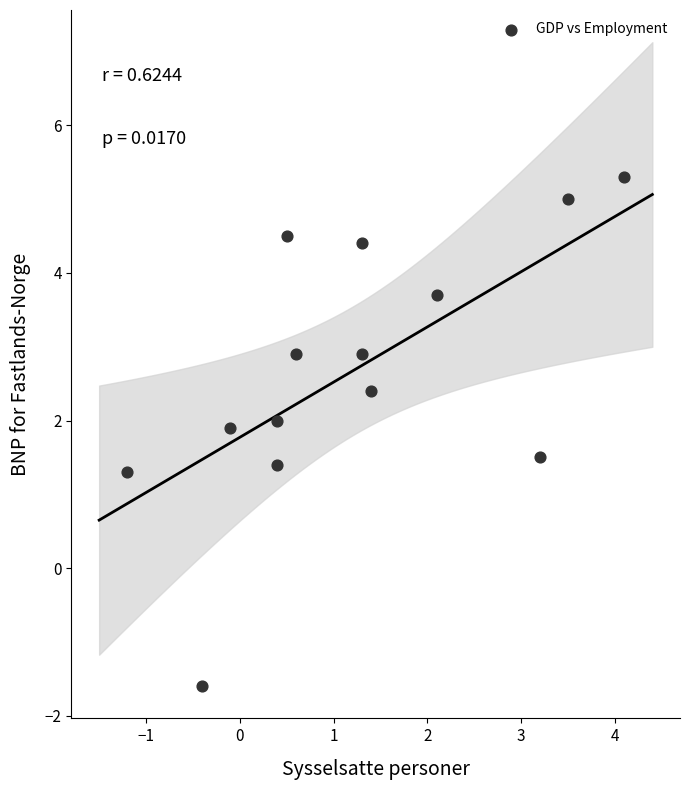

What is the range of Y values (max minus min)?

6.9